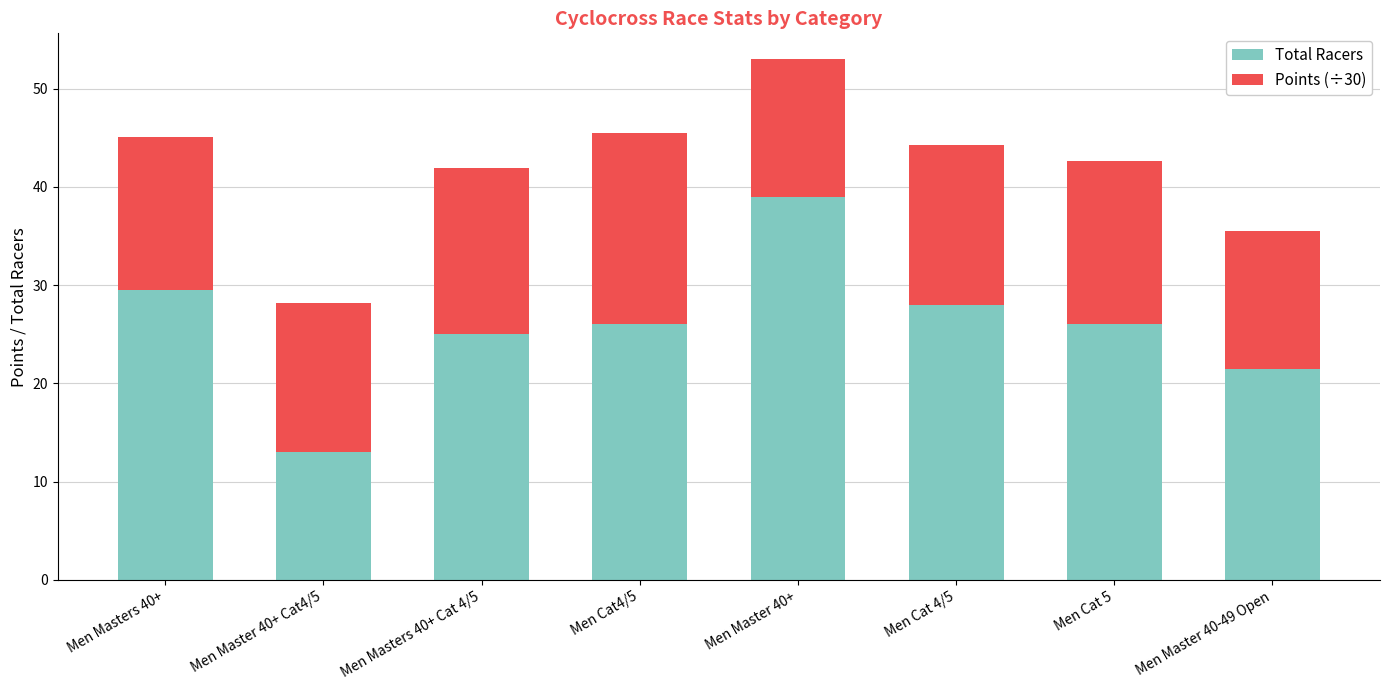

The value of Total Racers at Men Cat 4/5 is 46.0. True or false?

False